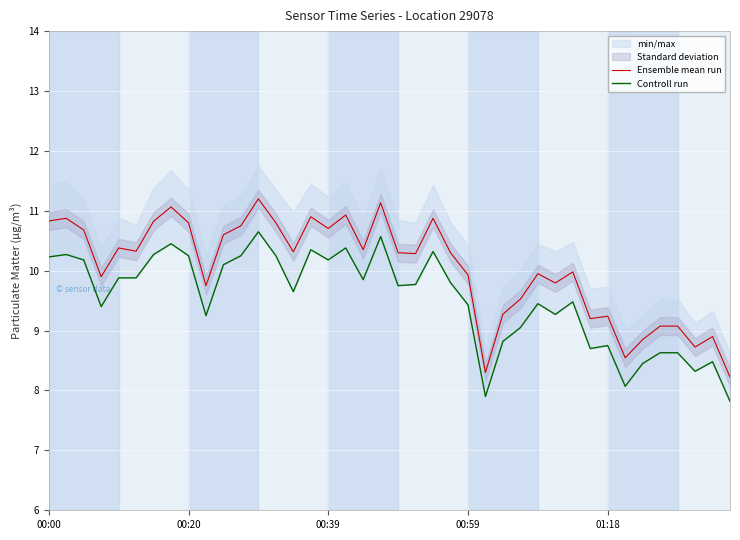

Rank the series by their average value, from highest to lowest.

Ensemble mean run, Controll run